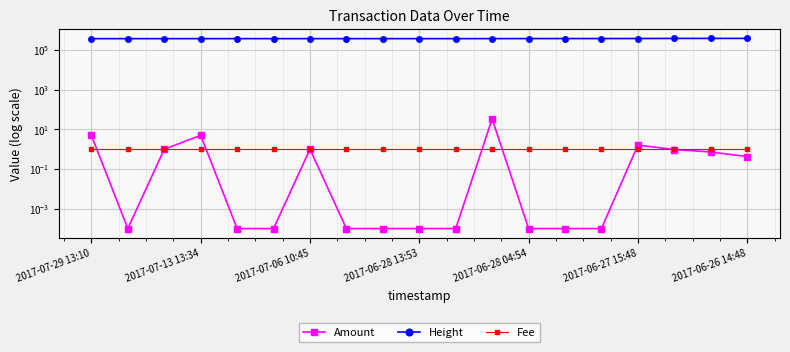

Reading right to left, what are all the values shown in this chart?

Amount: 0.4	0.7	1.0	1.6	0.0	0.0	0.0	33.7	0.0	0.0	0.0	0.0	1.0	0.0	0.0	5.0	1.0	0.0	5.0
Height: 386917.0	386202.0	385889.0	381355.0	379697.0	379265.0	378809.0	376387.0	376002.0	375993.0	375991.0	375859.0	375853.0	375727.0	375710.0	375664.0	375336.0	375298.0	375295.0
Fee: 1.0	1.0	1.0	1.0	1.0	1.0	1.0	1.0	1.0	1.0	1.0	1.0	1.0	1.0	1.0	1.0	1.0	1.0	1.0